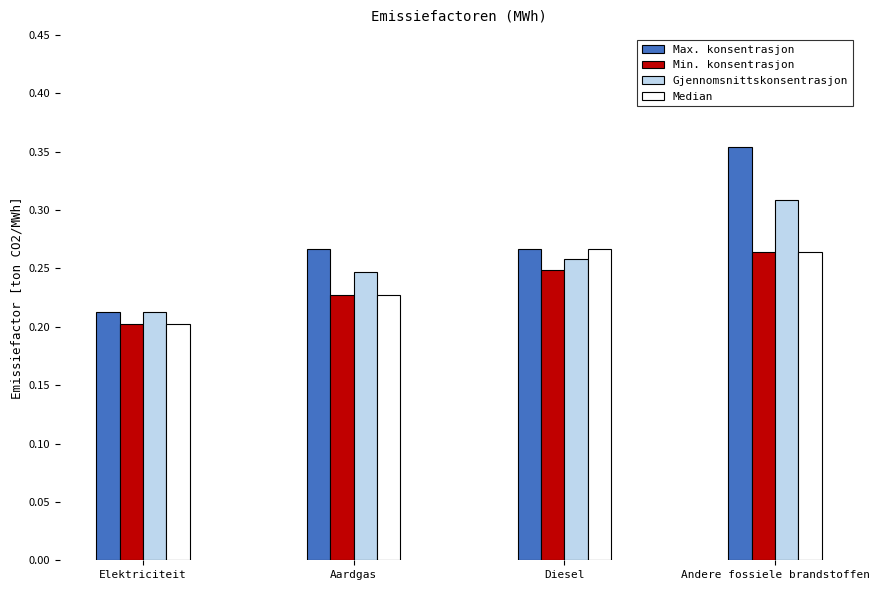

At which label is Median closest to 0?

Elektriciteit